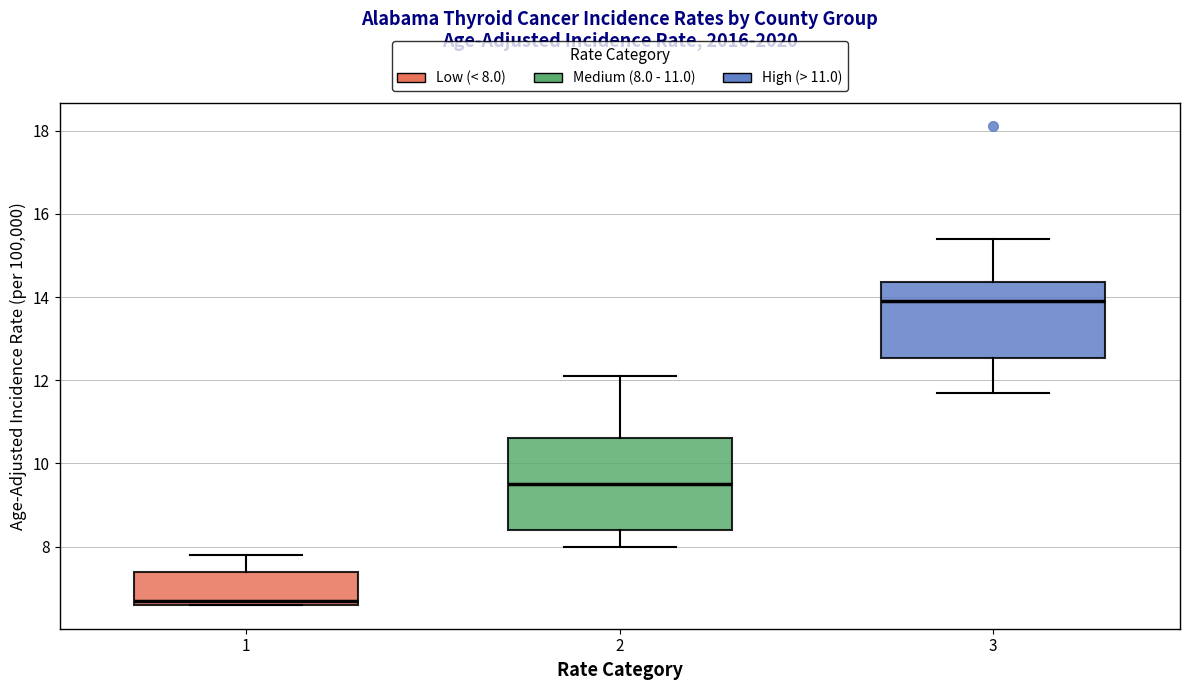

Which box's median line is the lowest?

1